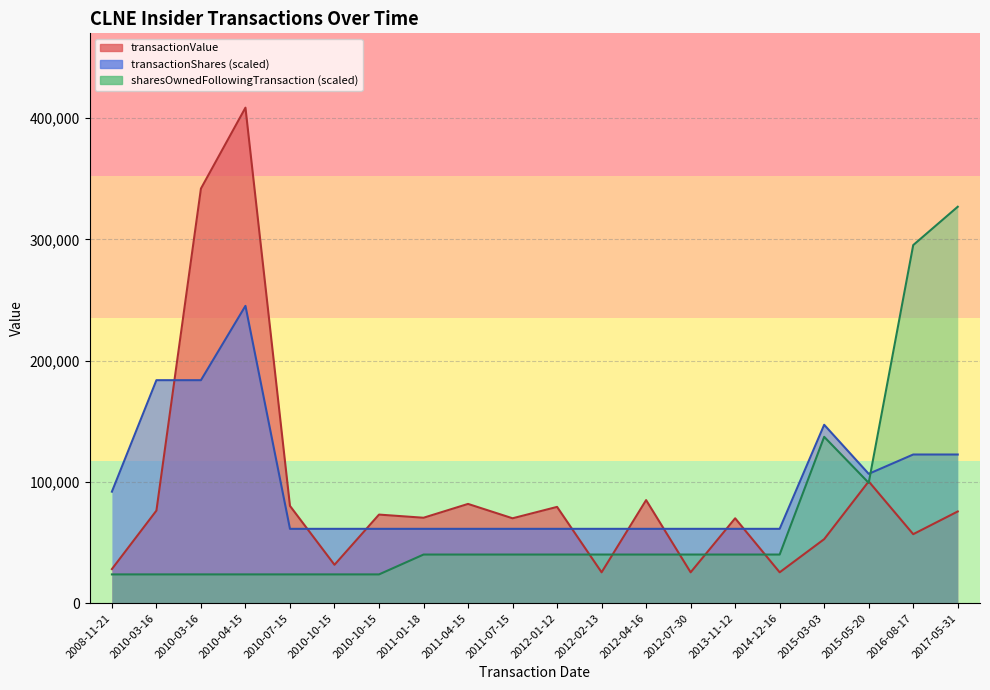

What is the difference between the highest and lowest values at 2012-07-30?

35852.0